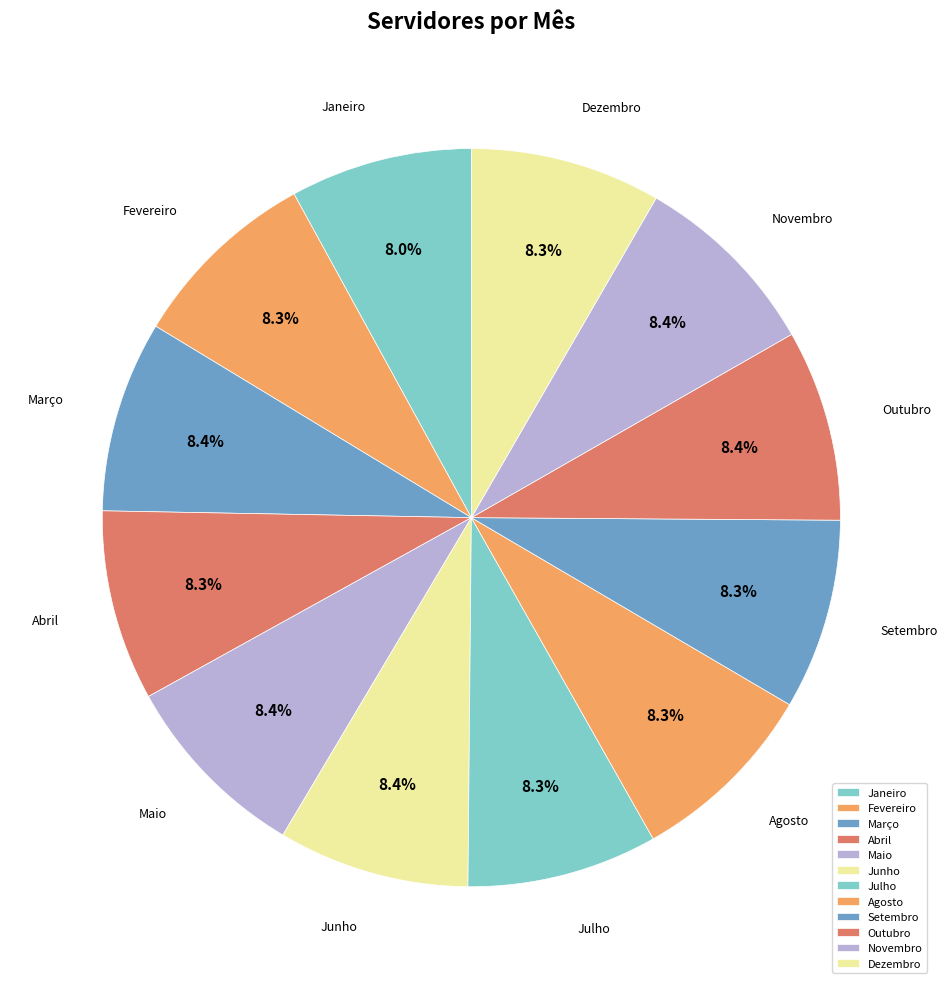

What is the ratio of the value at Setembro to the value at Dezembro?

1.0